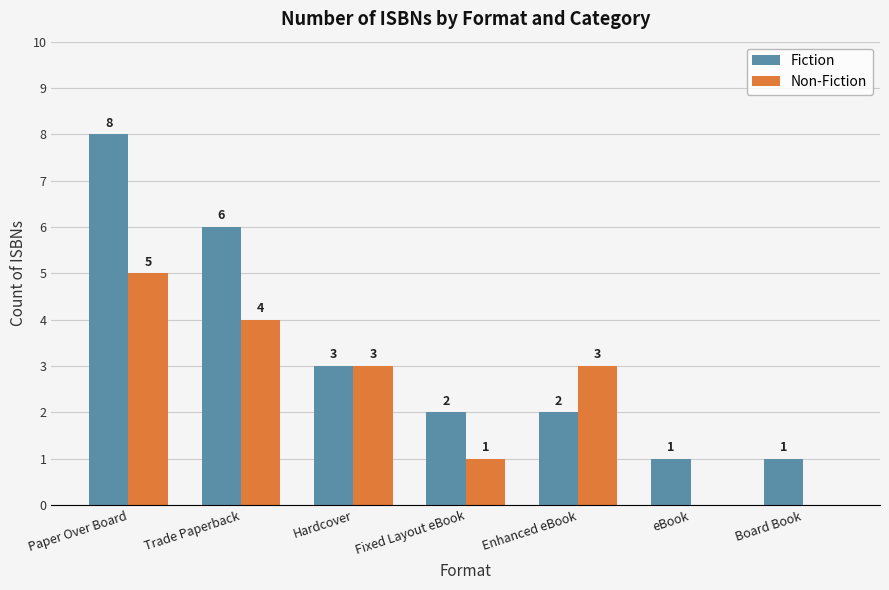

At which label does Non-Fiction first exceed 3?

Paper Over Board